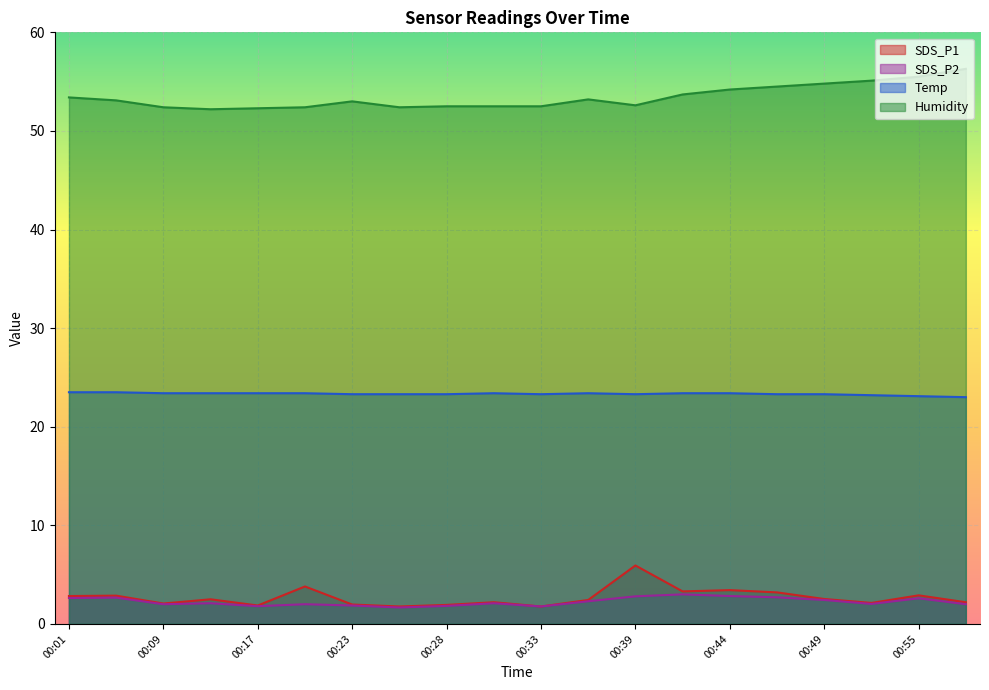

At which category does SDS_P2 reach its first local peak?

00:03